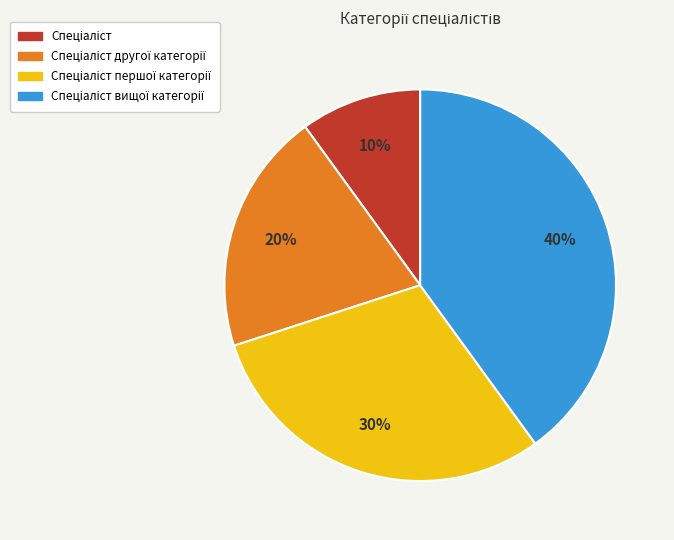

To the nearest percent, what is the difference between the largest and smallest slice percentages?

30%